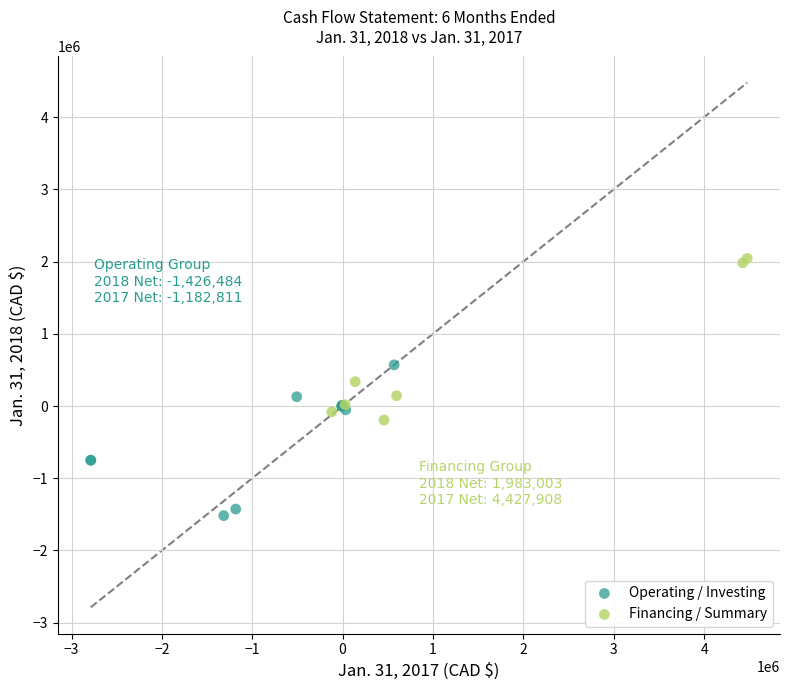

Which series reaches the minimum Y coordinate?

Operating / Investing